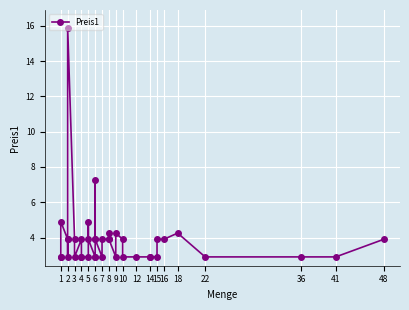

The chart shows a value of 2.1 at 5. True or false?

False